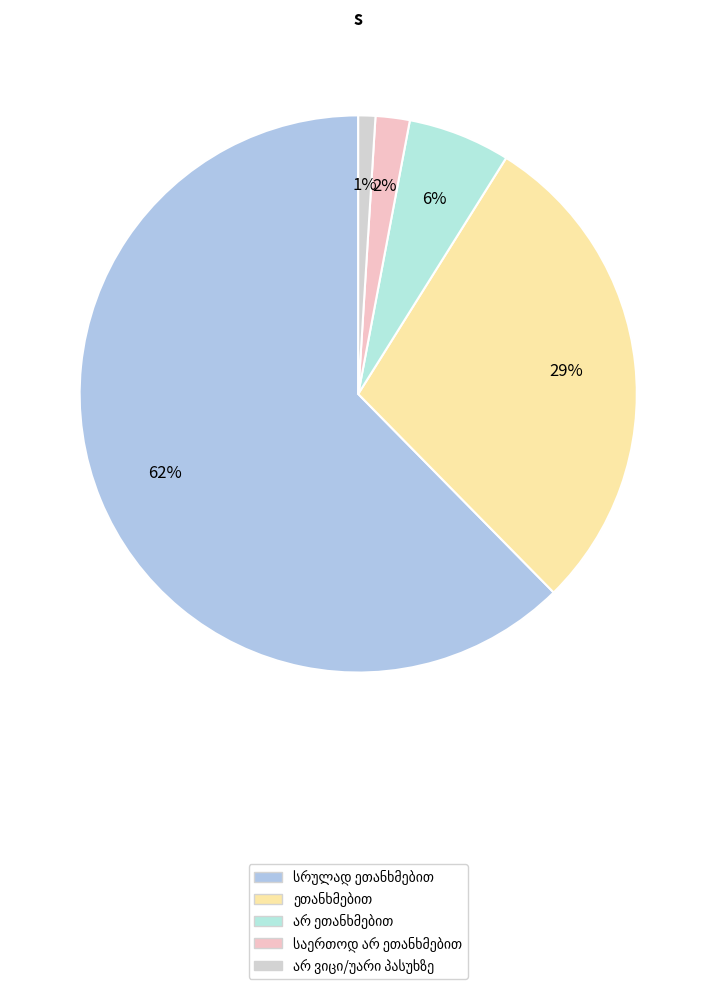

Which slice represents more than half of the pie?

სრულად ეთანხმებით